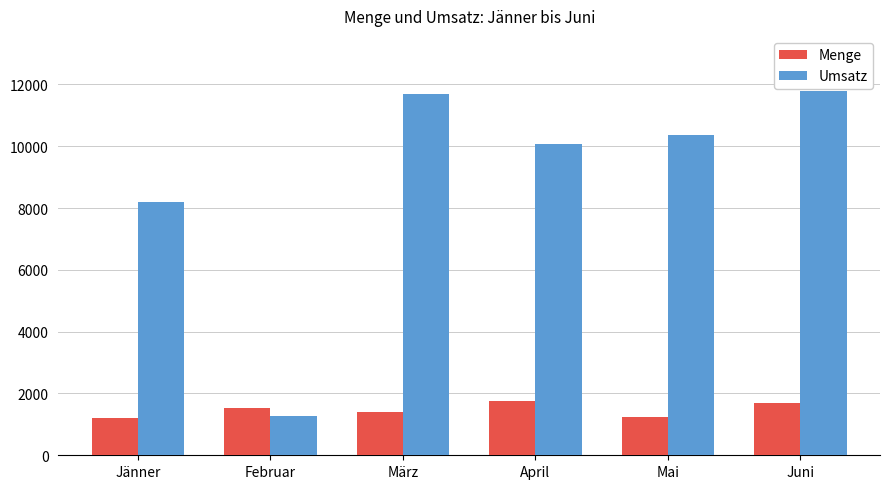

How many data points in Menge are less than 1520?

3